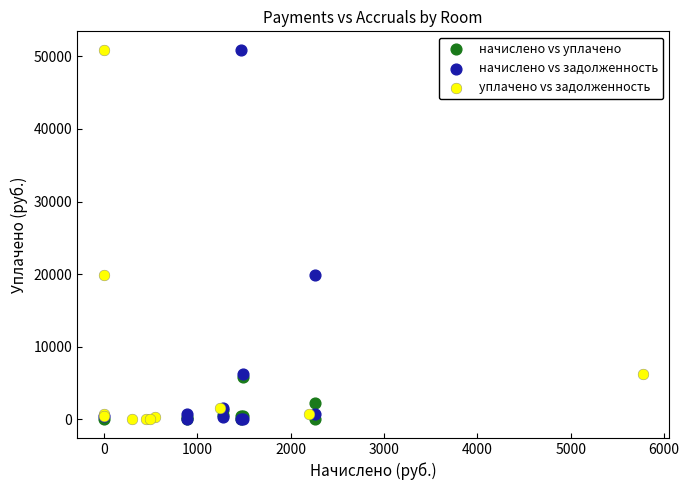

What are all the series names shown in the legend?

начислено vs уплачено, начислено vs задолженность, уплачено vs задолженность